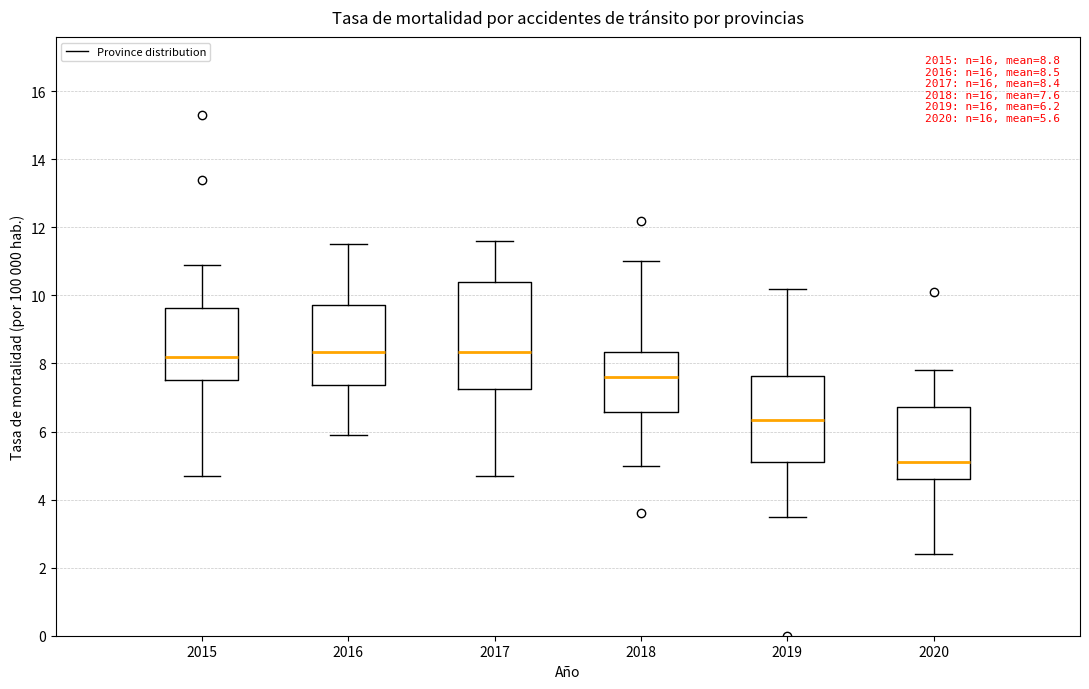

Which box is the tallest, from its lower edge to its upper edge?

2017